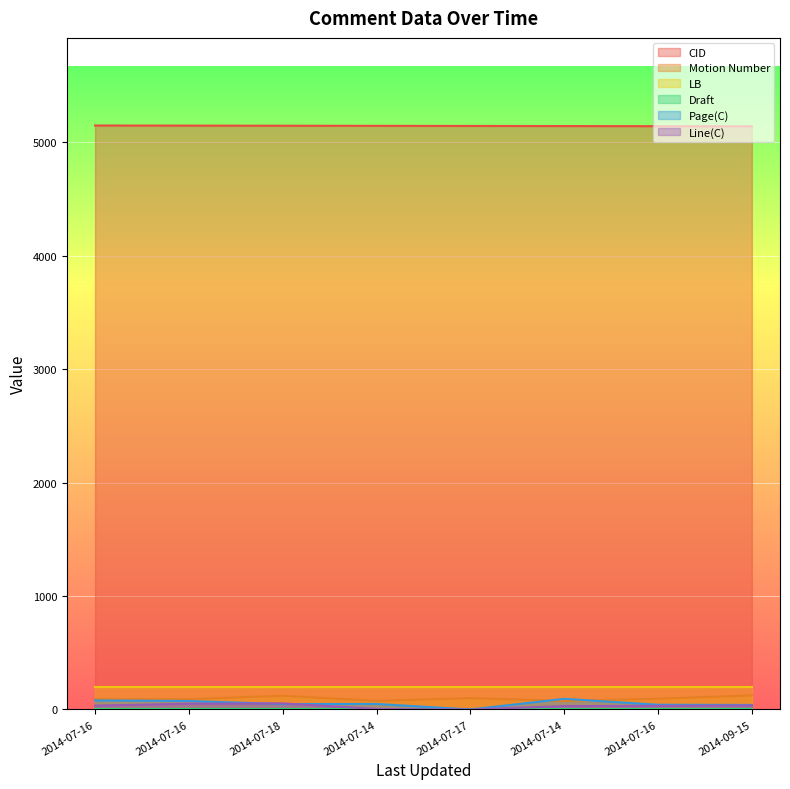

Does the chart display data point markers on the line(s)?

No